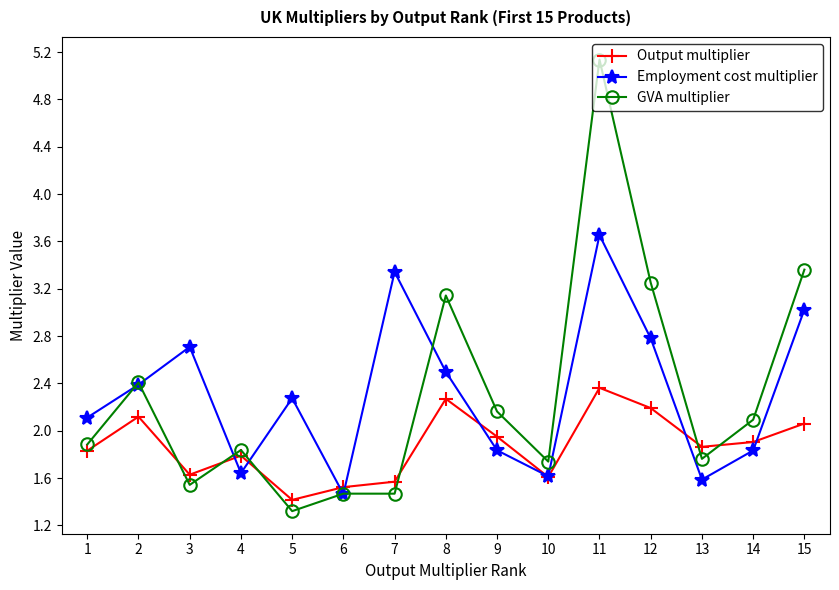

Where is Output multiplier nearest to the value 1?

5